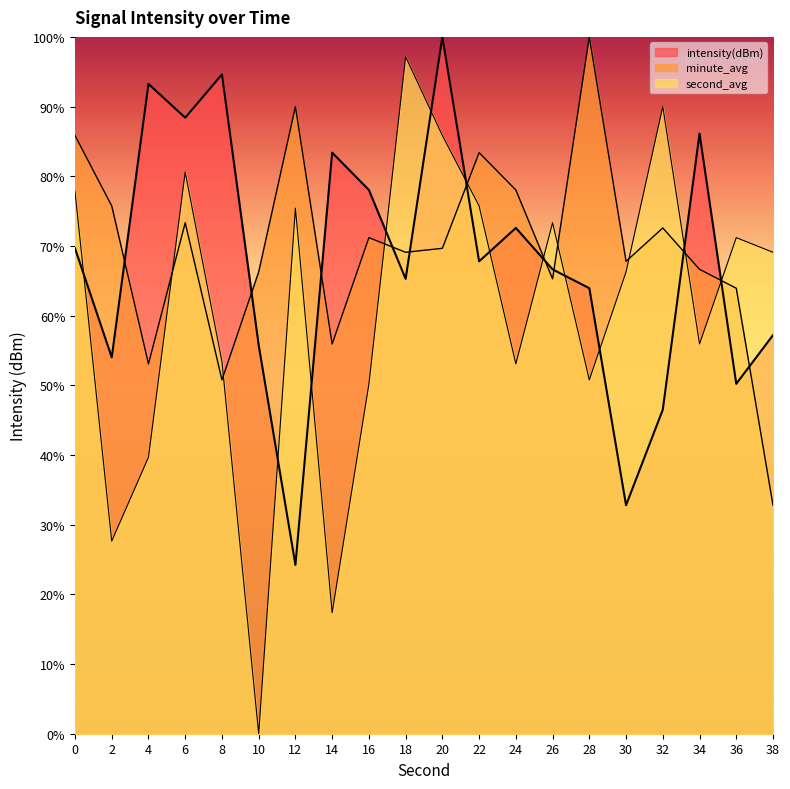

Reading left to right, what are all the values shown in this chart?

intensity(dBm): 69.7	54.0	93.2	88.4	94.6	55.8	24.2	83.4	78.0	65.3	100.0	67.8	72.6	66.6	63.9	32.8	46.5	86.1	50.2	57.2
minute_avg: 85.8	75.7	53.1	73.3	50.8	66.3	90.0	55.9	71.2	69.1	69.7	83.4	78.0	65.3	100.0	67.8	72.6	66.6	63.9	32.8
second_avg: 77.8	27.6	39.7	80.6	53.4	0.0	75.4	17.4	50.2	97.2	85.8	75.7	53.1	73.3	50.8	66.3	90.0	55.9	71.2	69.1